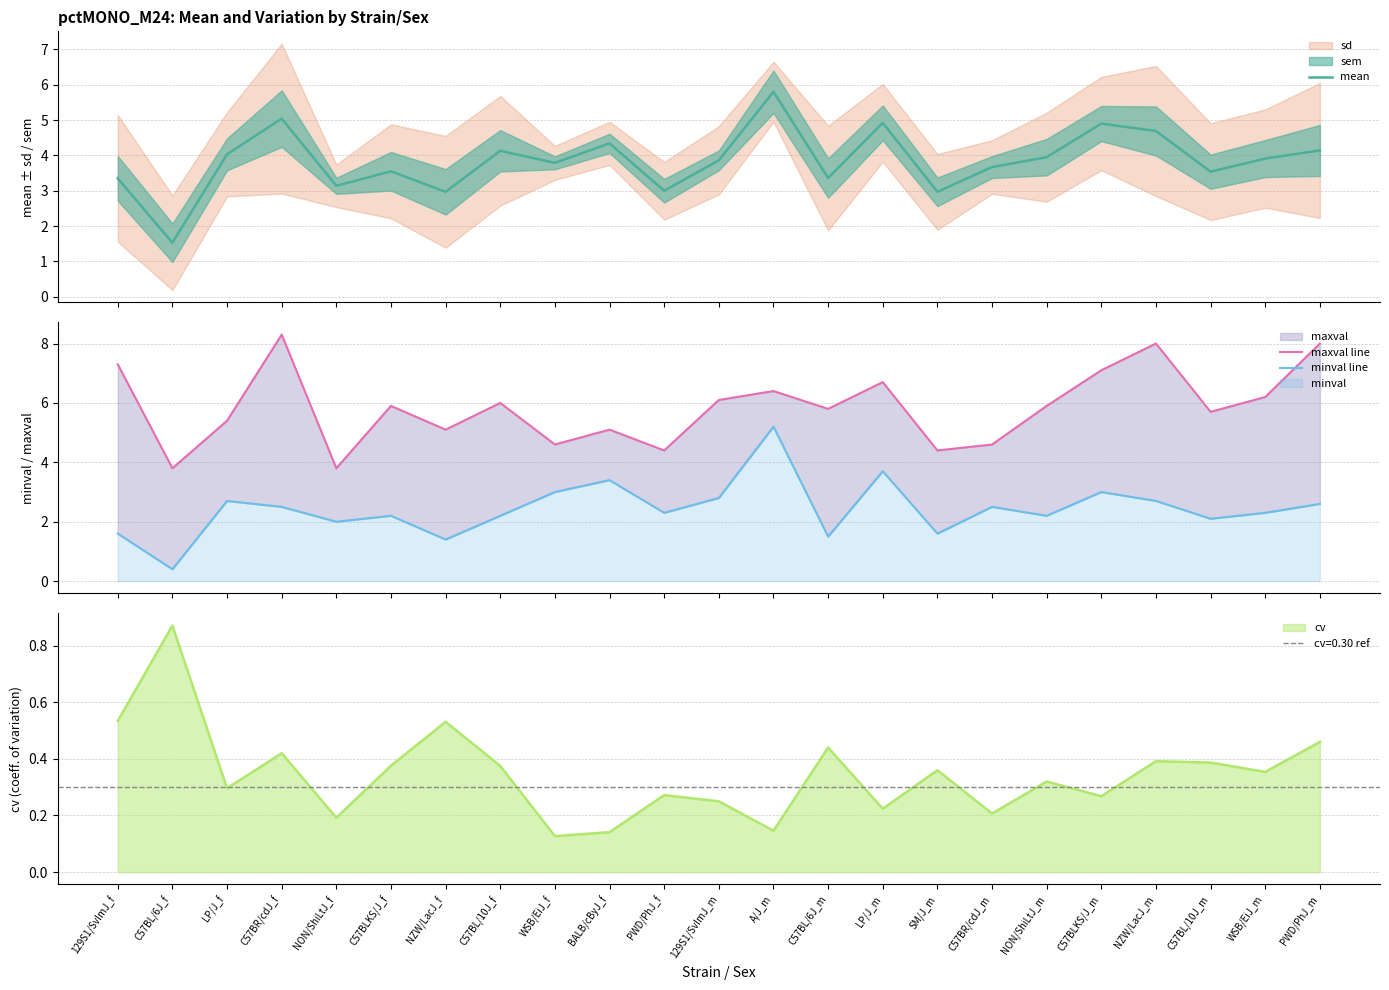

True or false: minval line and mean cross at least once.

False